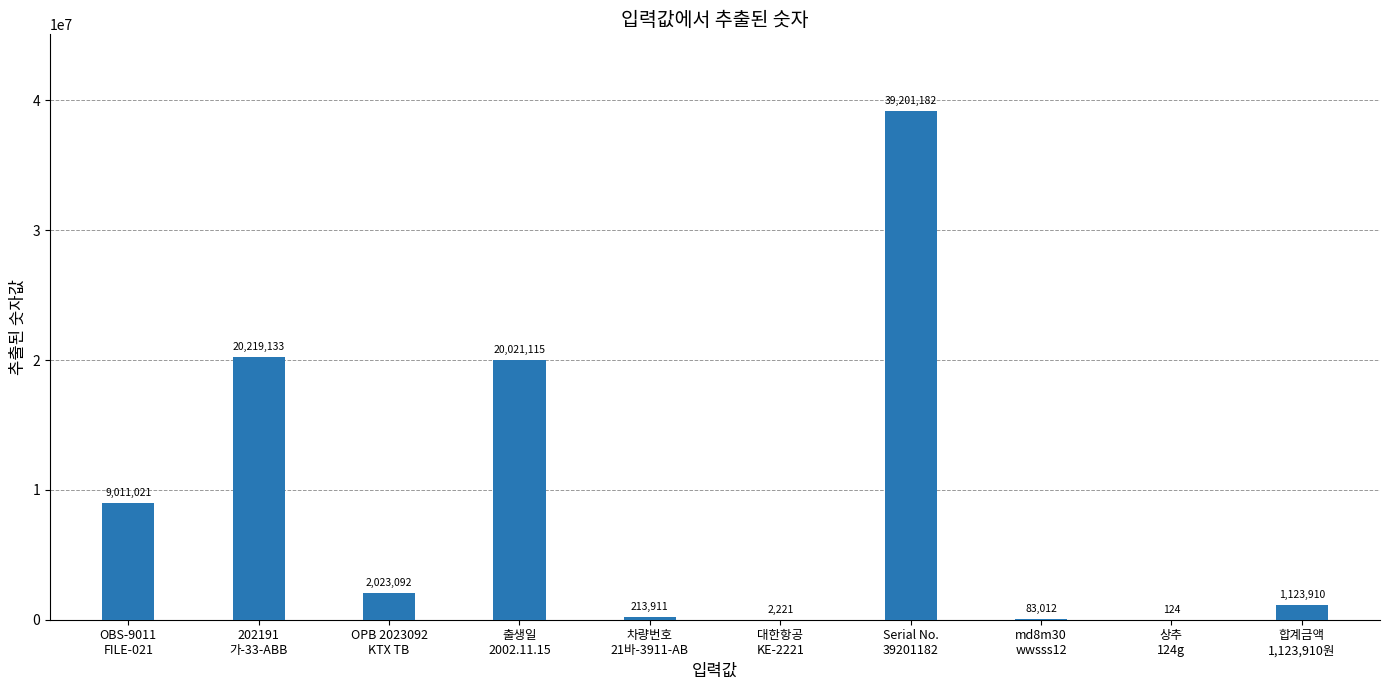

Which label corresponds to the largest value in the chart?

Serial No.
39201182